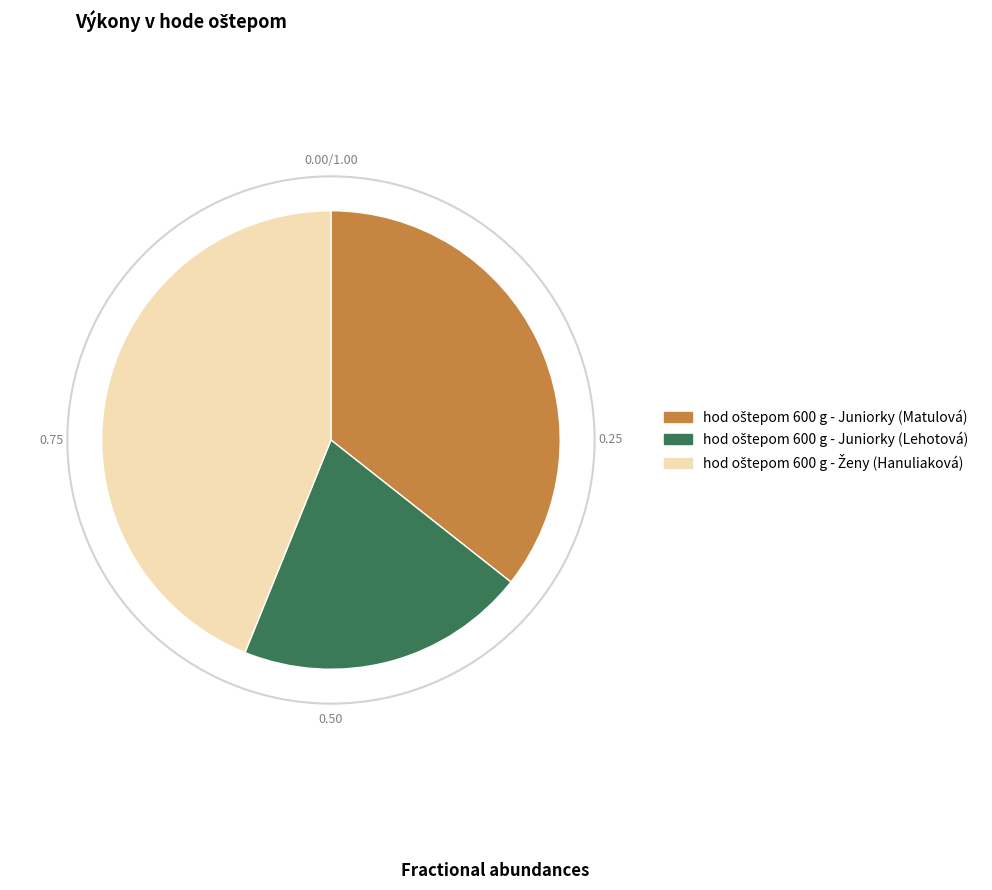

Is there a majority slice in this chart?

No